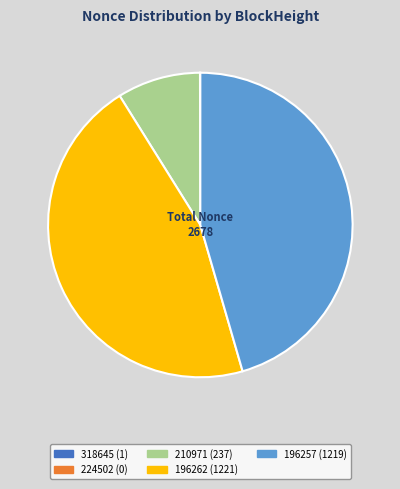

Is there any slice that represents more than half of the pie?

No